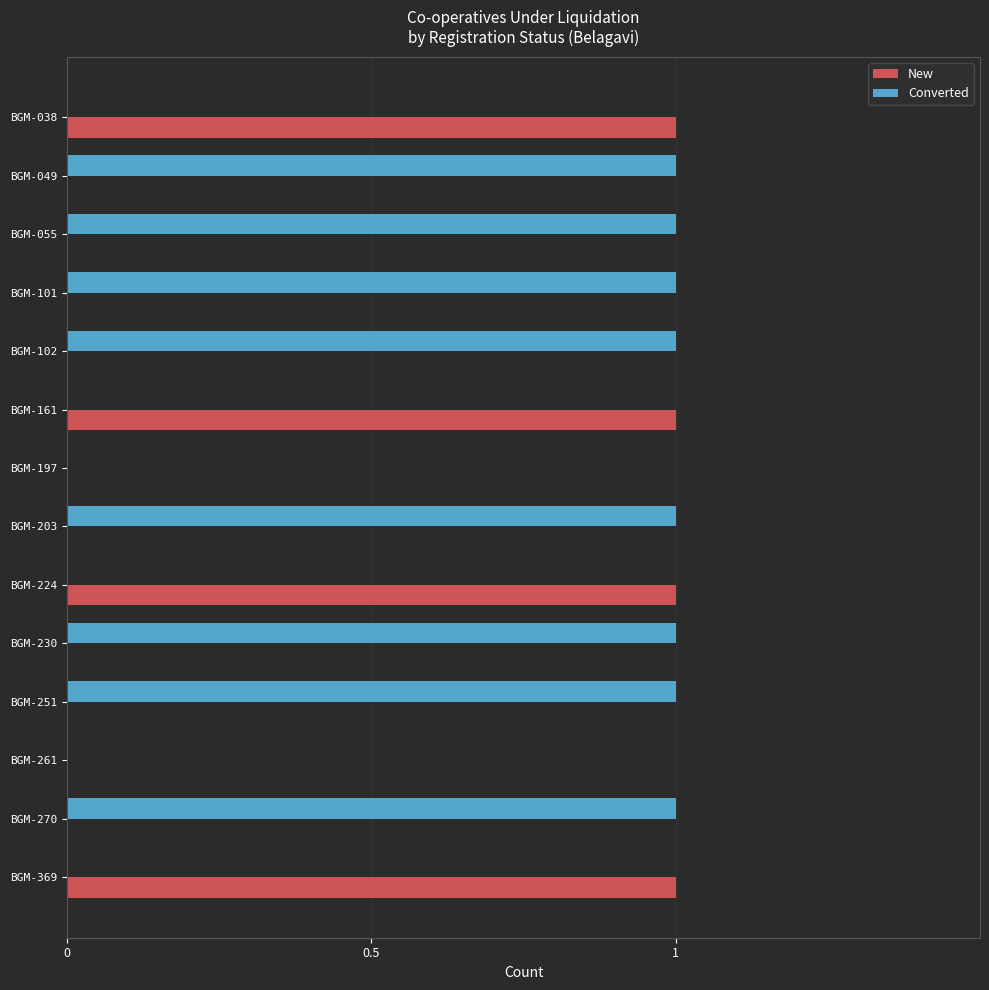

Is it true that New equals 0 at BGM-055?

True